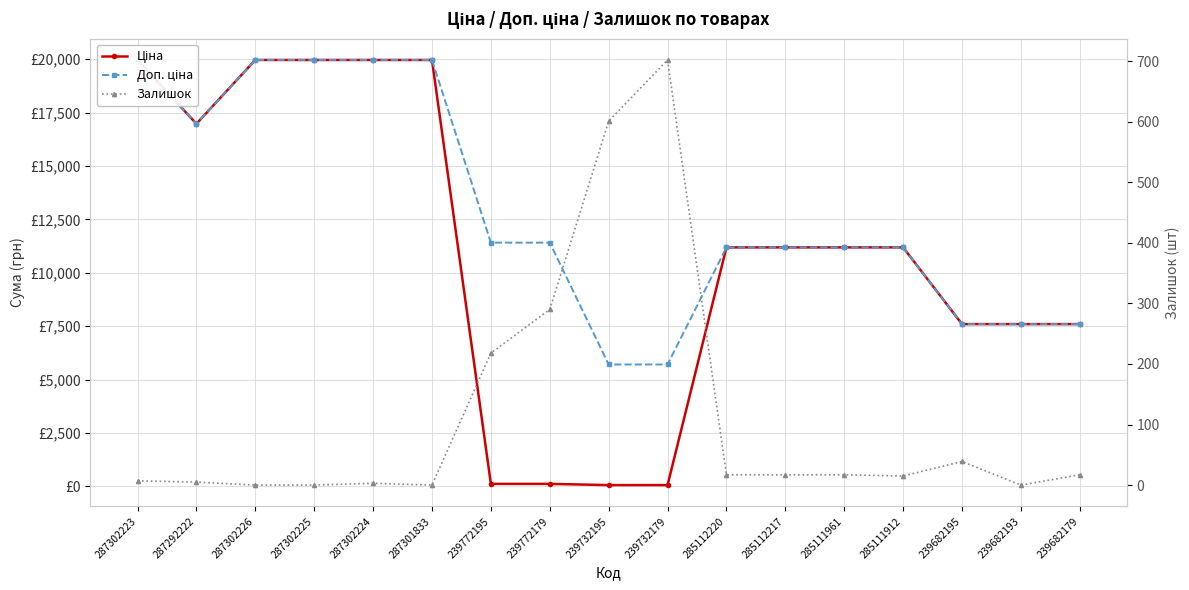

At which label is Доп. ціна closest to 12834?

239772195